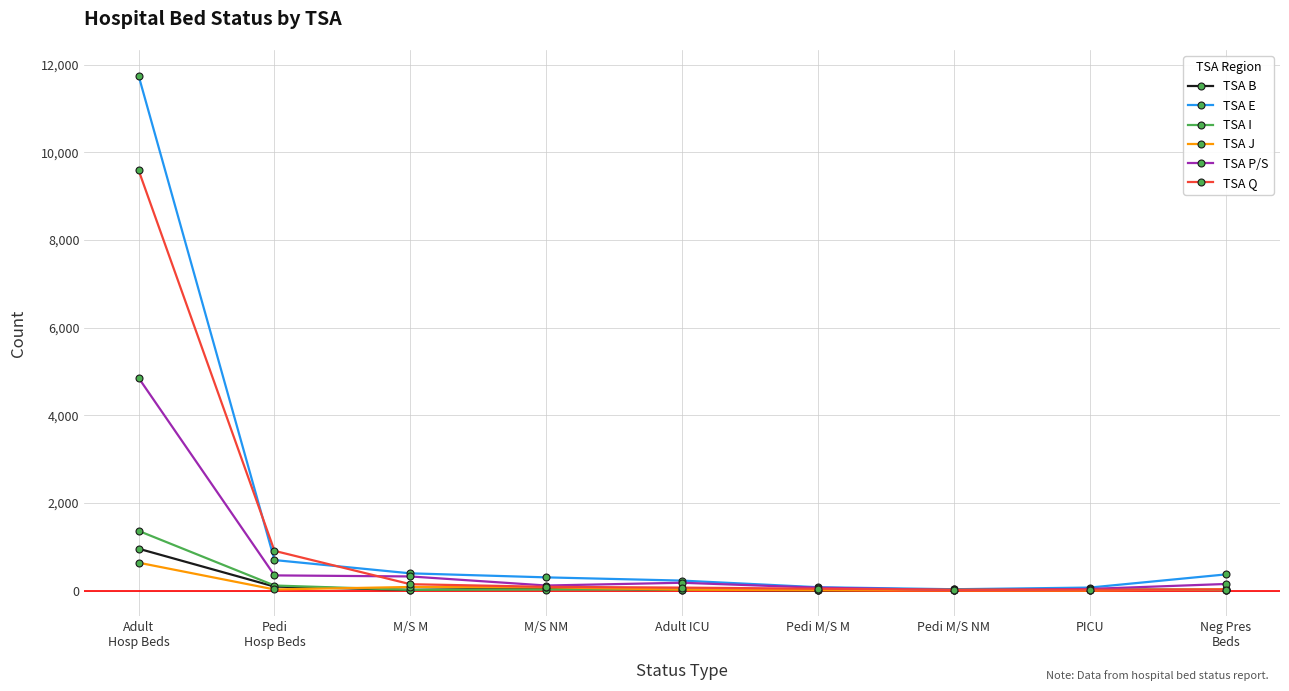

What is the minimum value for TSA I?

11